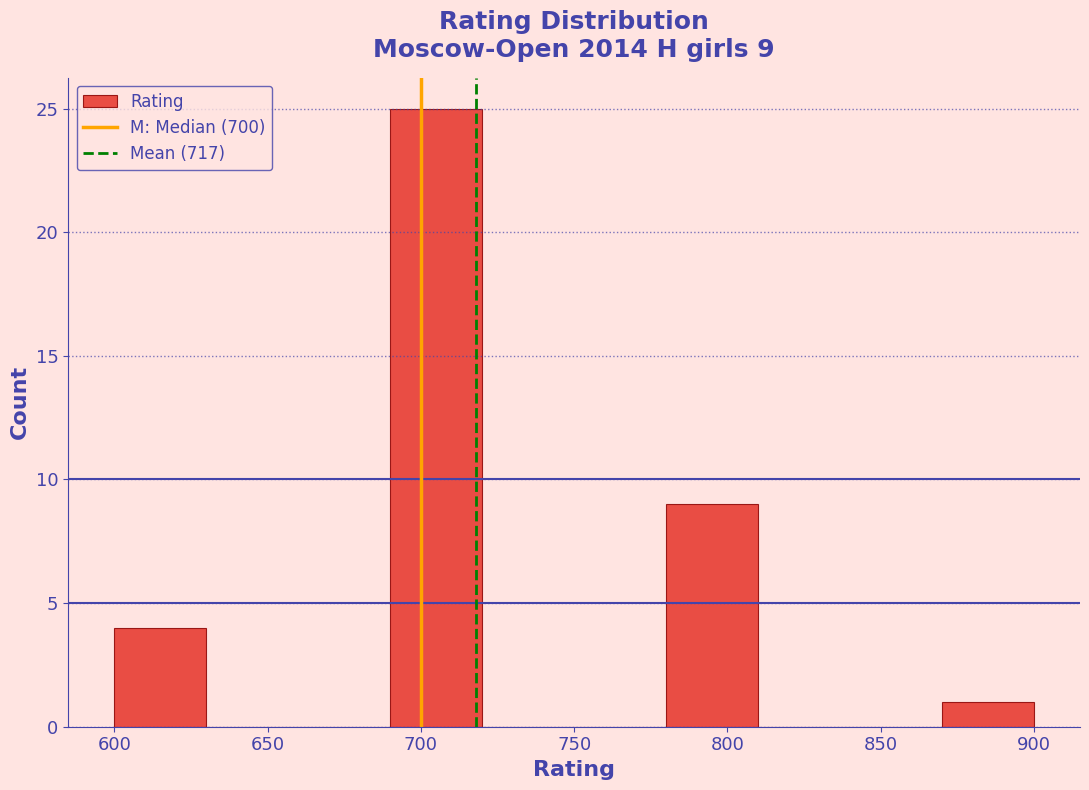

Over which range of the x-axis is the bar tallest?

690 to 720